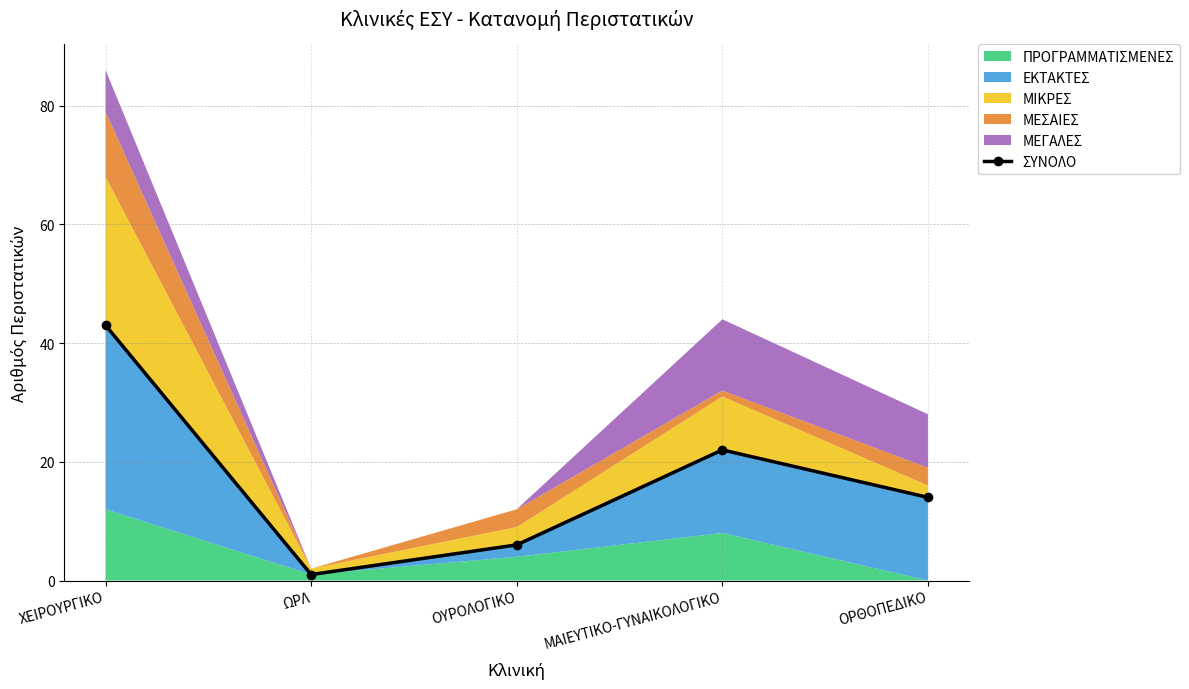

Does the chart have visible grid lines?

Yes